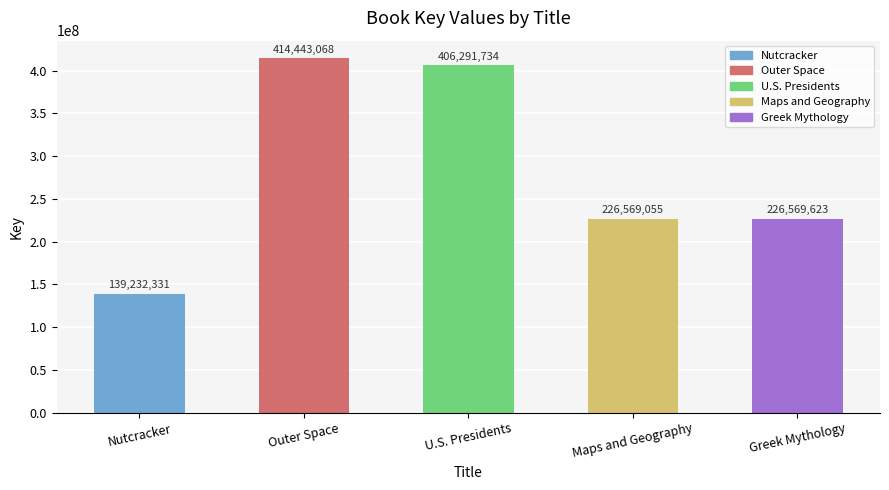

What is the ratio of the value at Maps and Geography to the value at Nutcracker?

1.6